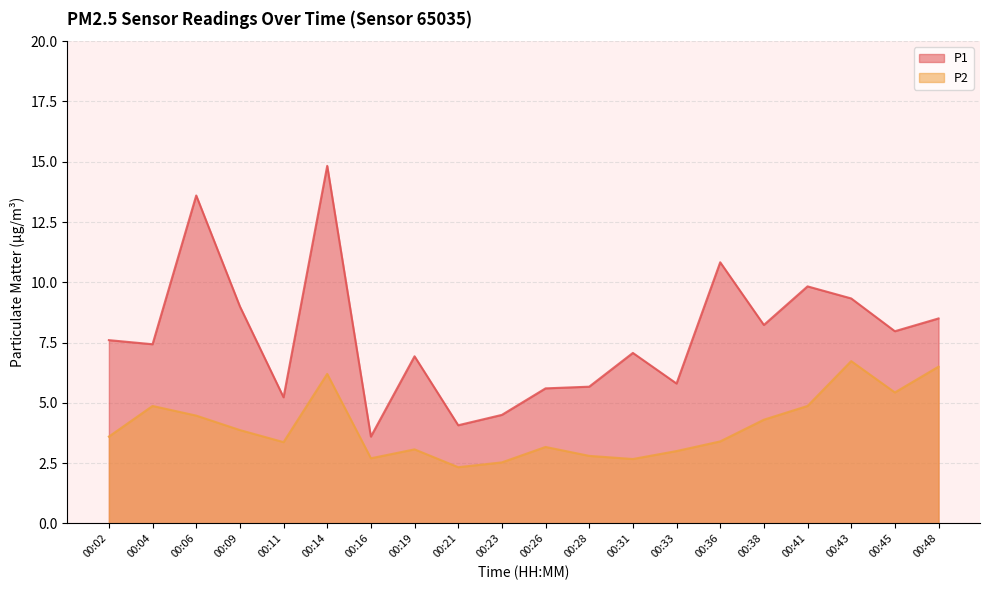

Does the chart have visible grid lines?

Yes